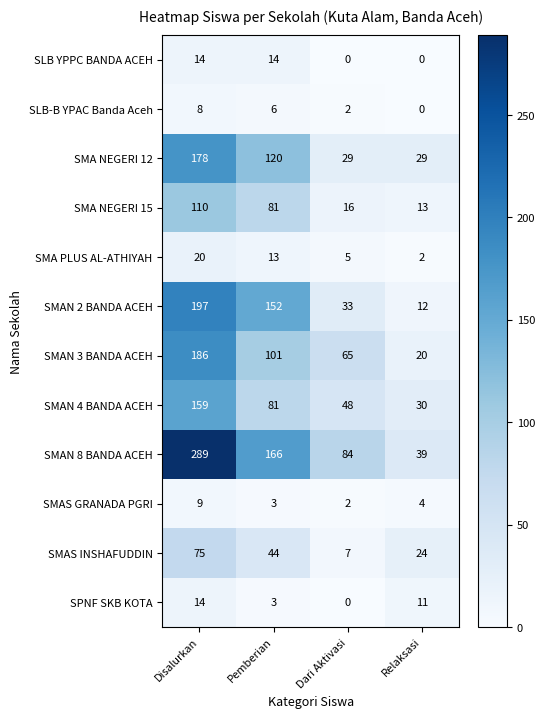

How many data points in SMAS INSHAFUDDIN are less than 44?

2